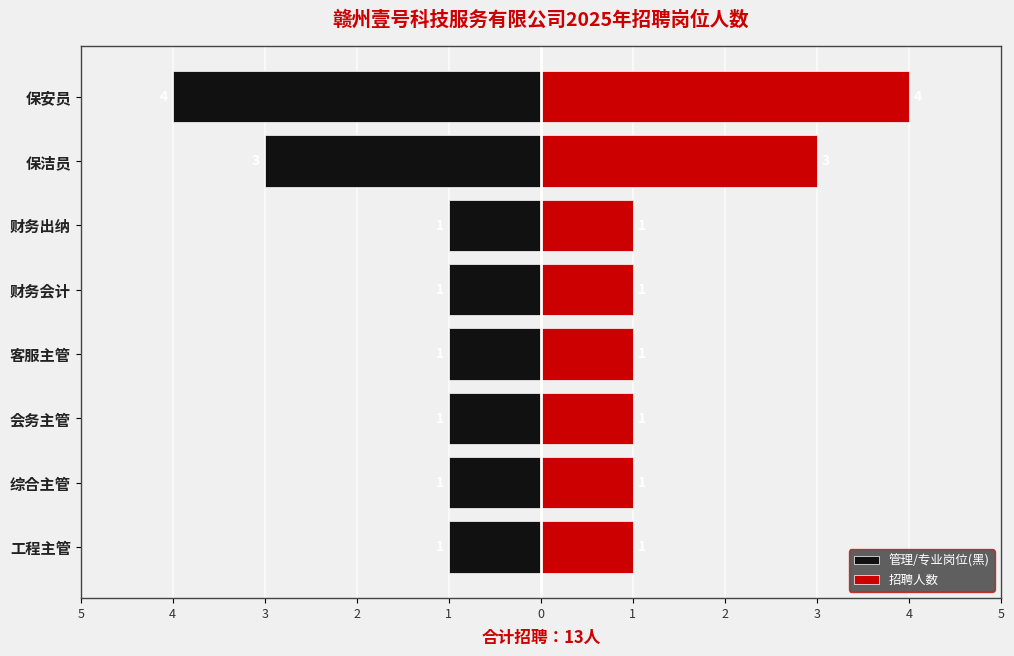

What is the approximate value of 招聘人数 at 工程主管?

1